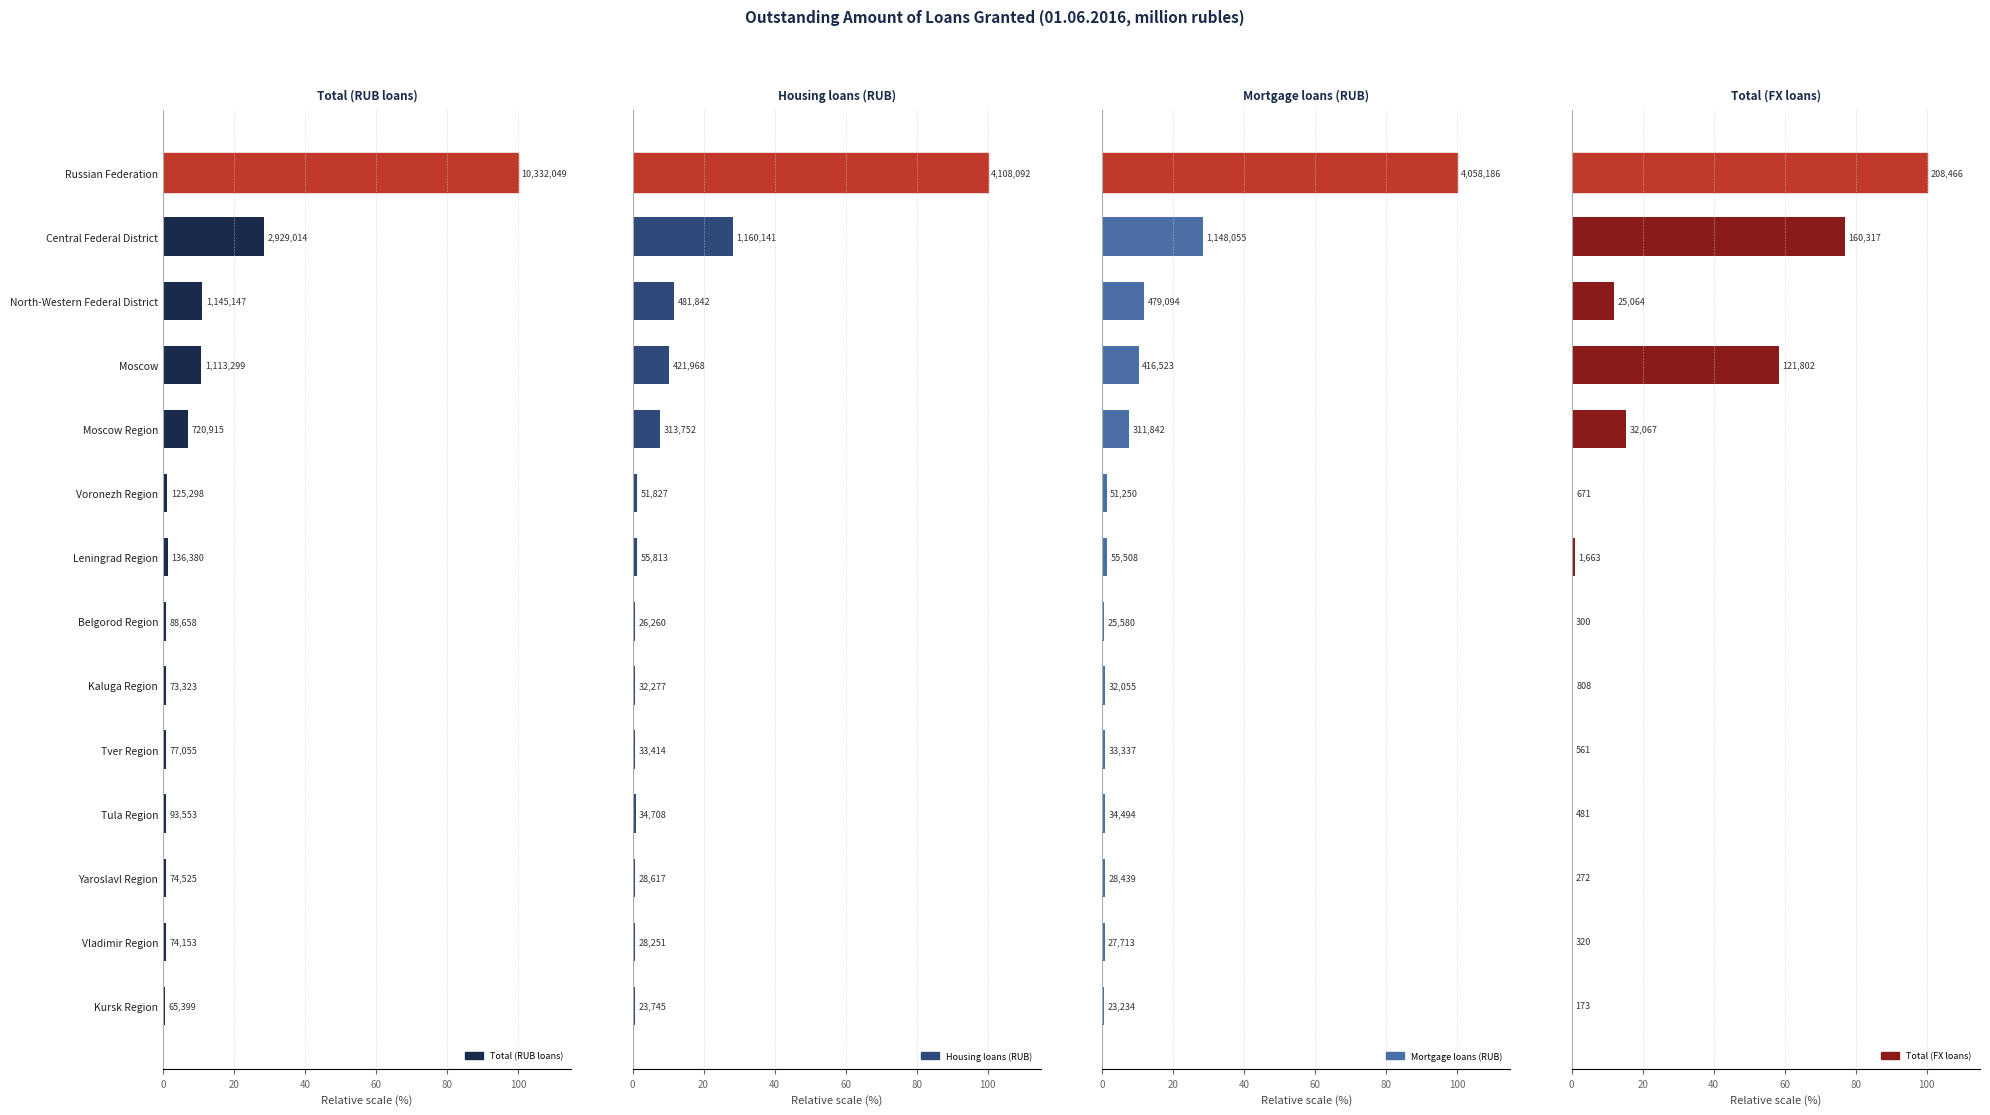

The Total (FX loans) series shows 0.1 at Kursk Region. True or false?

True